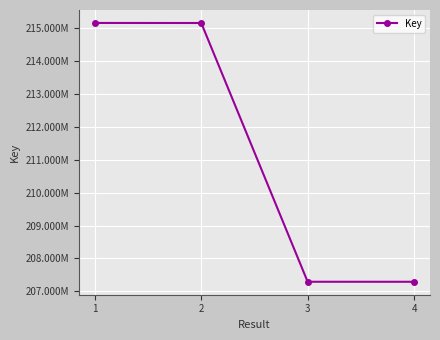

List the labels in order of value, largest first.

1, 2, 3, 4